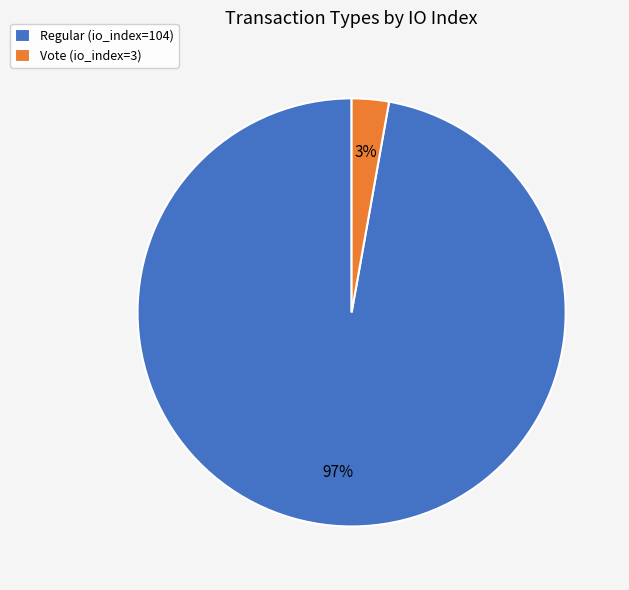

Is the sum of Vote (io_index=3) and Regular (io_index=104) greater than half?

Yes